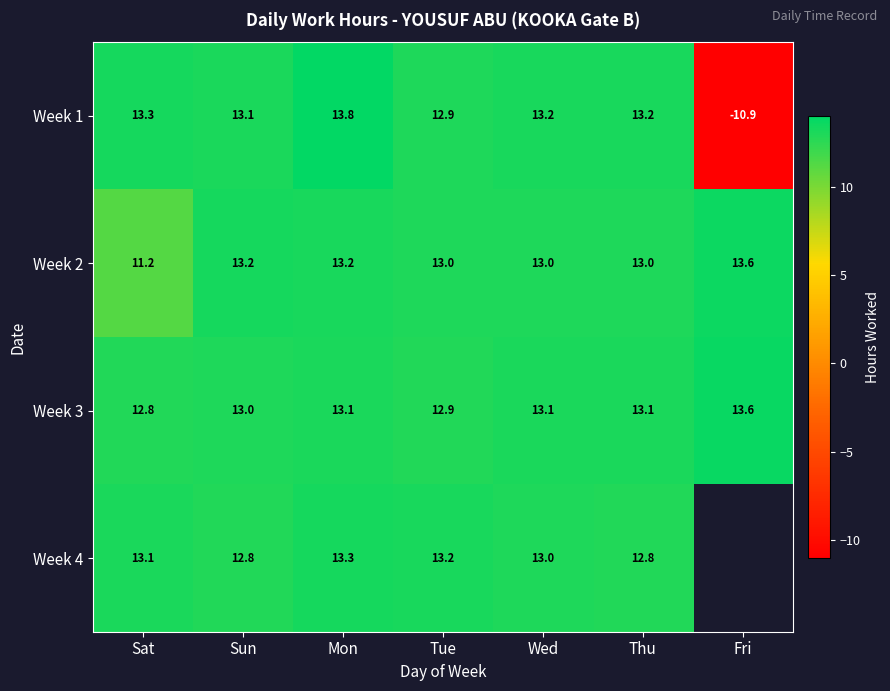

Is the value of Week 1 at Wed greater than the value of Week 4 at Mon?

No